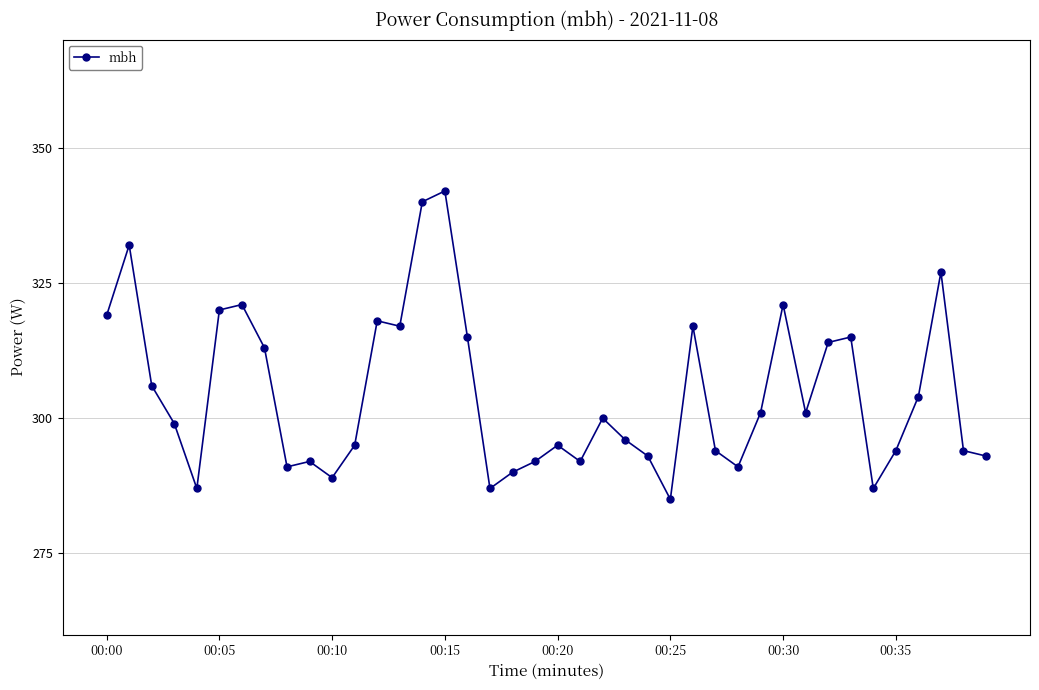

What is the sum of all values?

12179